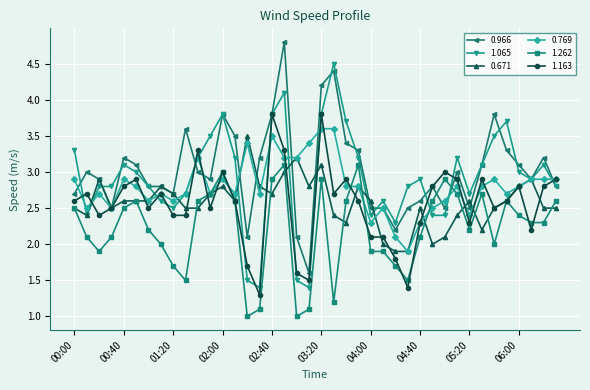

True or false: 0.671 has more than 2 interior local peaks.

True